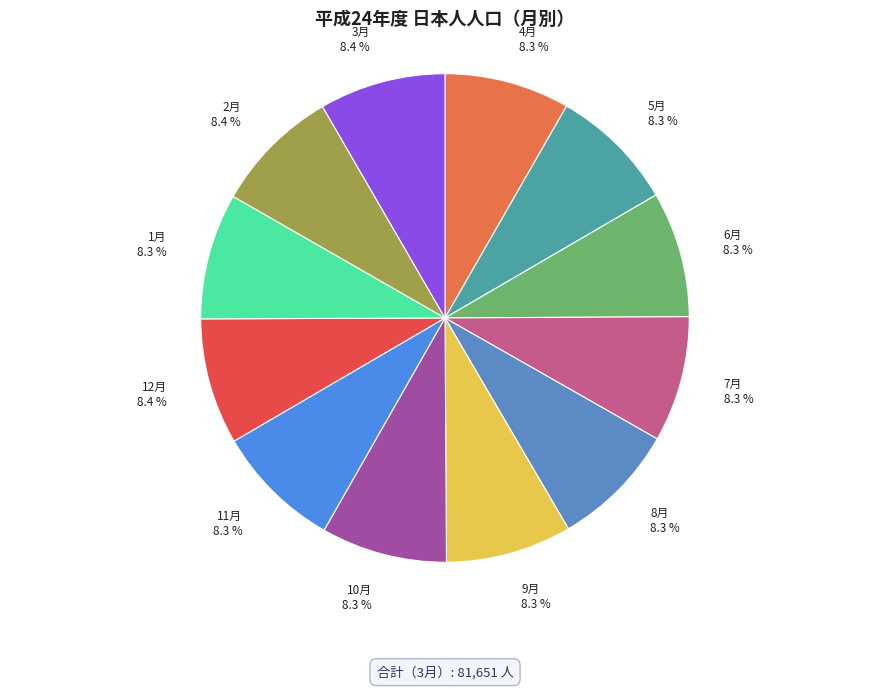

Is 11月 the majority of the pie?

No